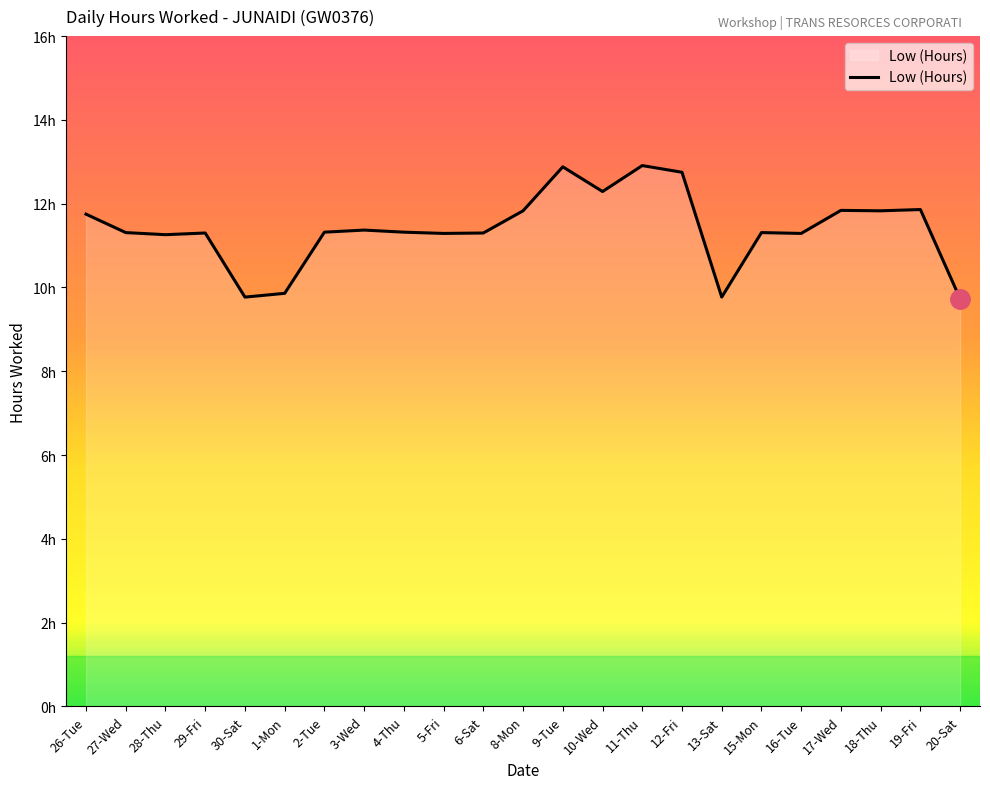

Does the chart have visible grid lines?

No